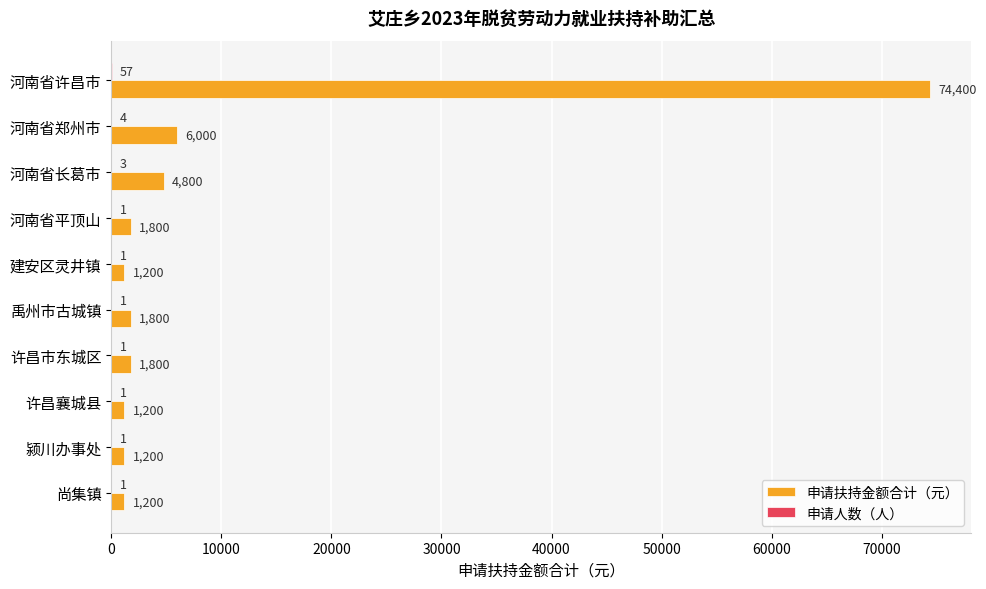

What is the highest value of the 申请扶持金额合计（元） series?

74400